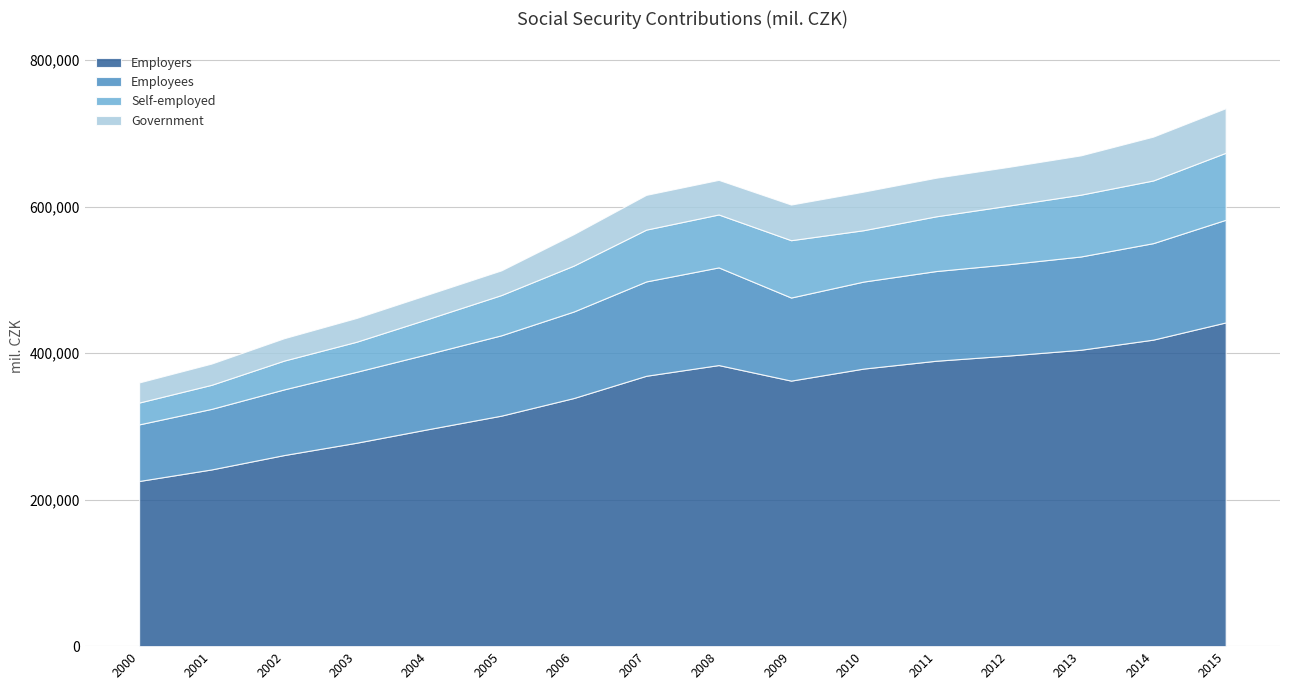

Reading left to right, transcribe all the data shown in this chart.

Employers: 225487	241273	260871	277696	296396	314689	338764	369128	383753	362514	378933	389617	396717	404649	418489	441961
Employees: 77272	82673	89643	96837	102793	109691	118124	128787	133334	113424	118788	122456	124689	127338	131735	140152
Self-employed: 29803	32862	39313	41036	47967	54957	62671	70746	72249	78280	70127	74709	80014	84399	85580	91445
Government: 27464	29026	30561	32493	33378	33732	42998	47459	47253	48673	52700	52717	52867	53676	59868	60944
Total: 360026	385834	420388	448062	480534	513069	562557	616120	636589	602891	620548	639499	654287	670062	695672	734502